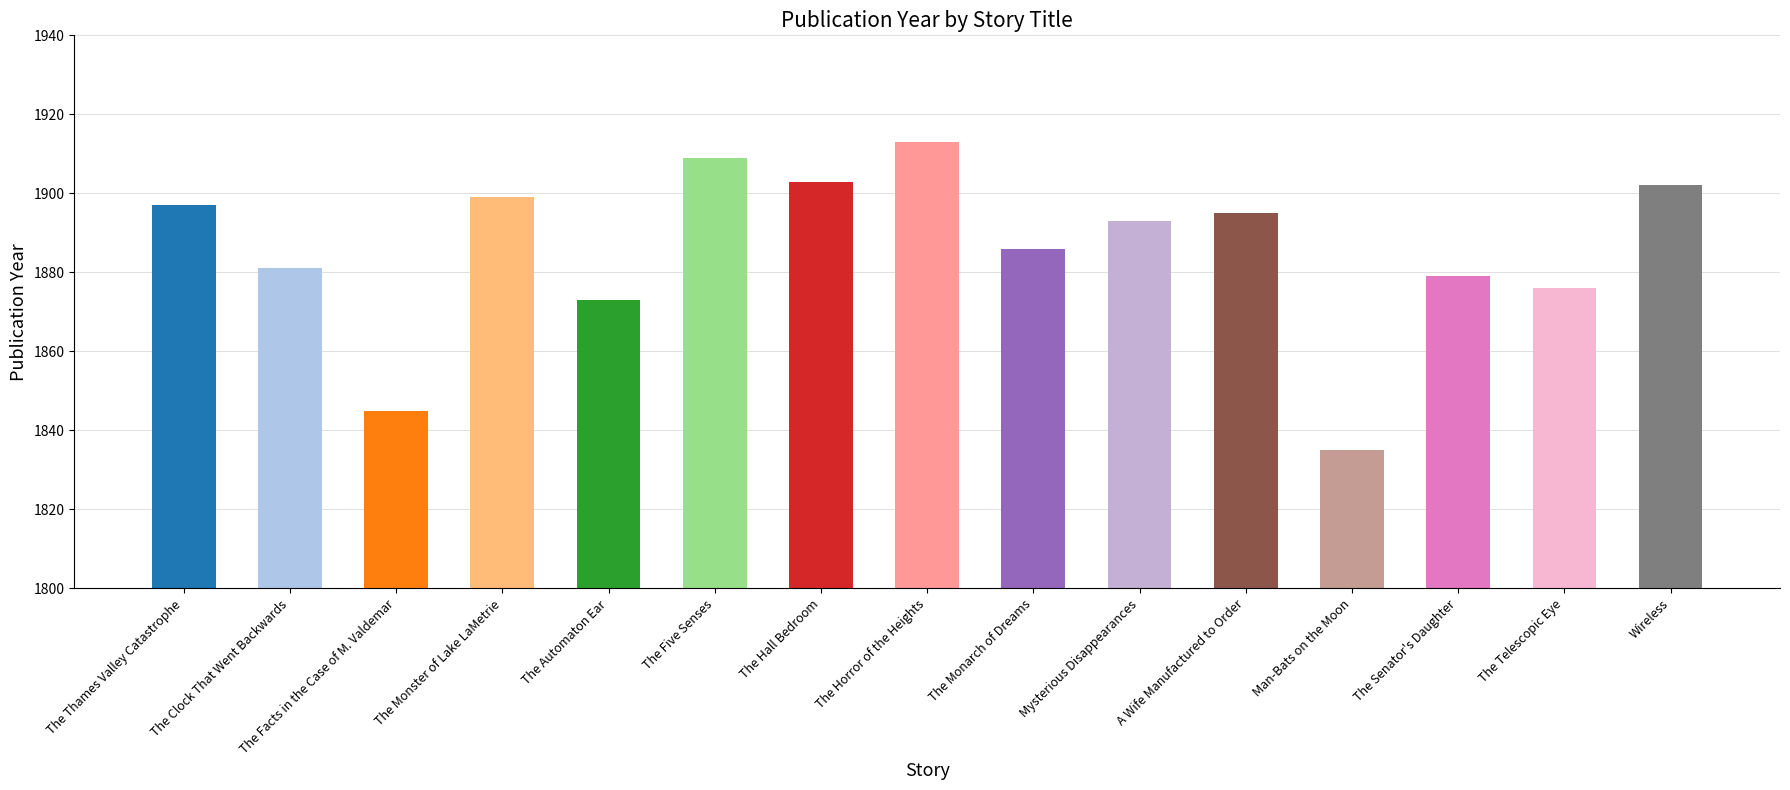

True or false: the data shows 2744 at The Automaton Ear.

False